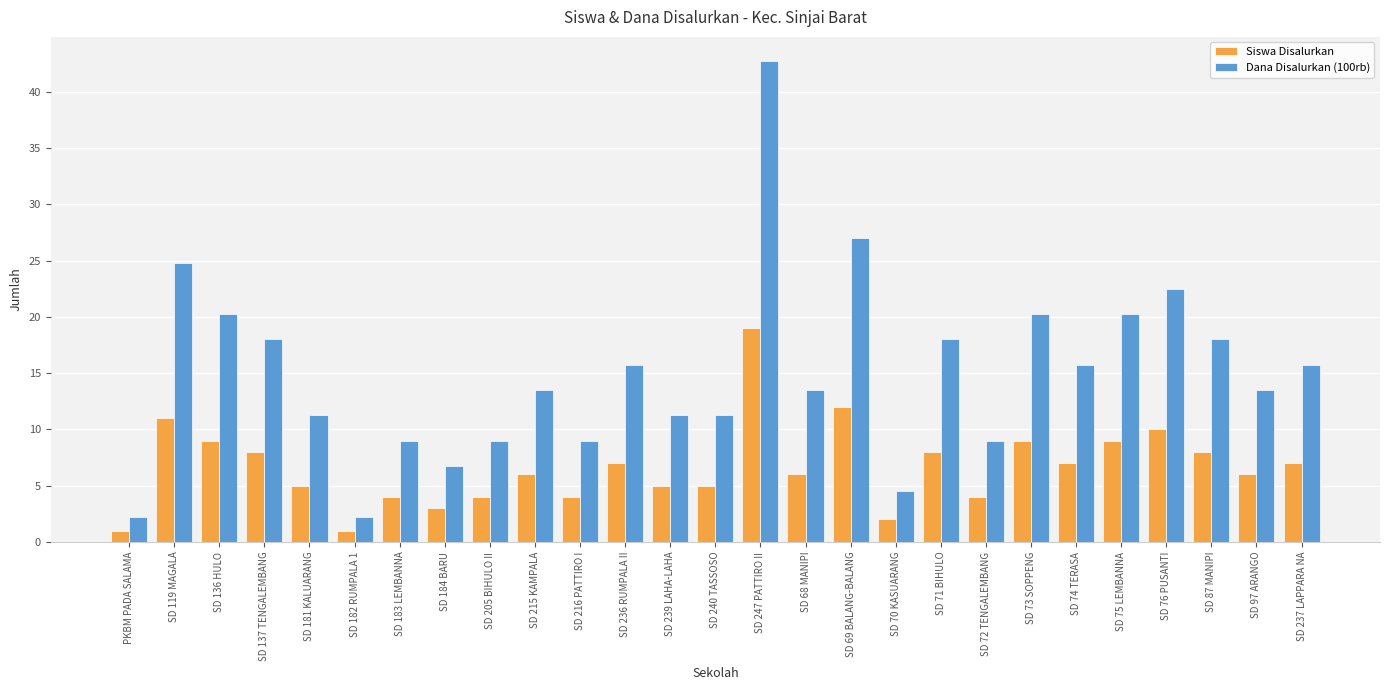

What is the label of the 21st bar from the left?

SD 73 SOPPENG